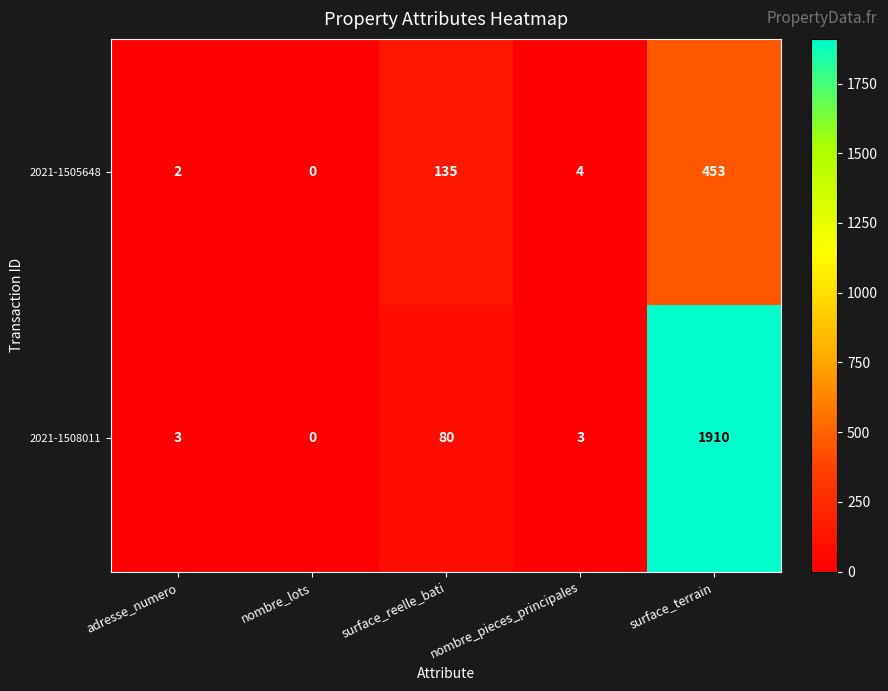

Rank the series at nombre_pieces_principales from highest to lowest value.

2021-1505648, 2021-1508011